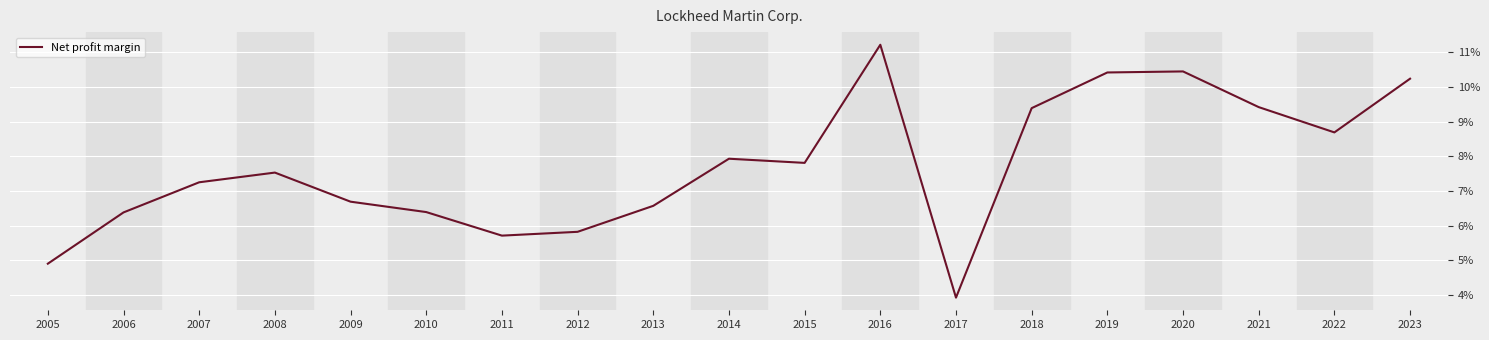

What is the difference between the second highest and minimum values?

0.1